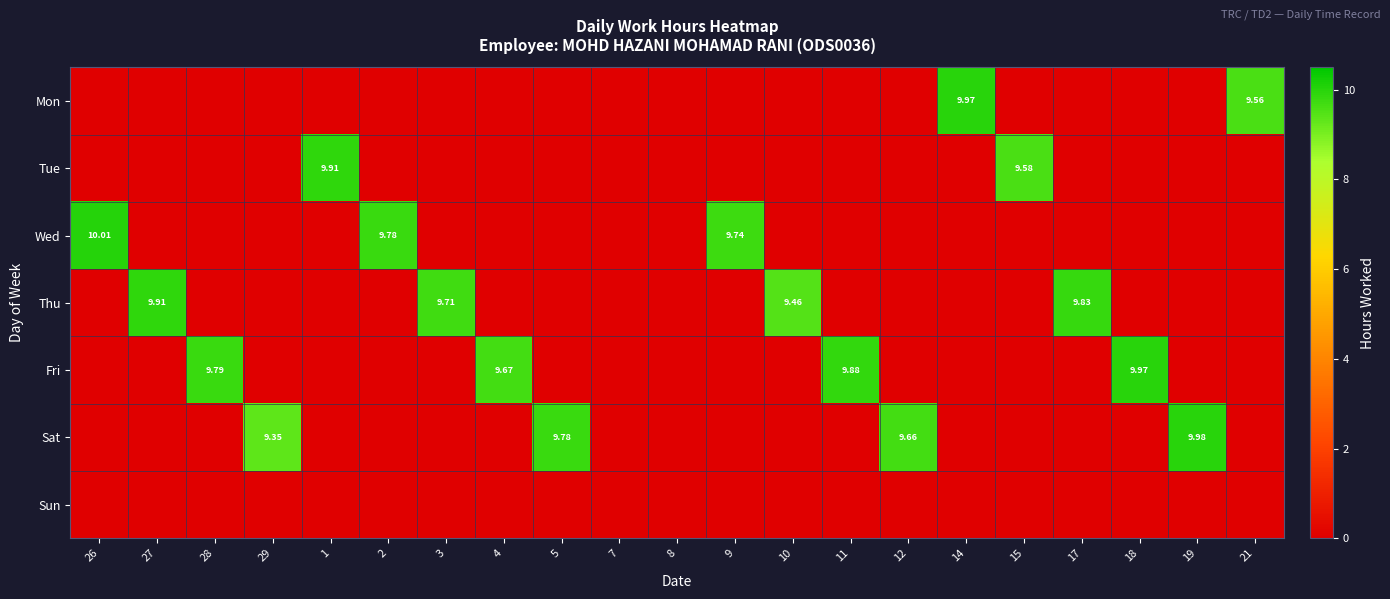

What is the difference between the highest and lowest values at 18?

10.0